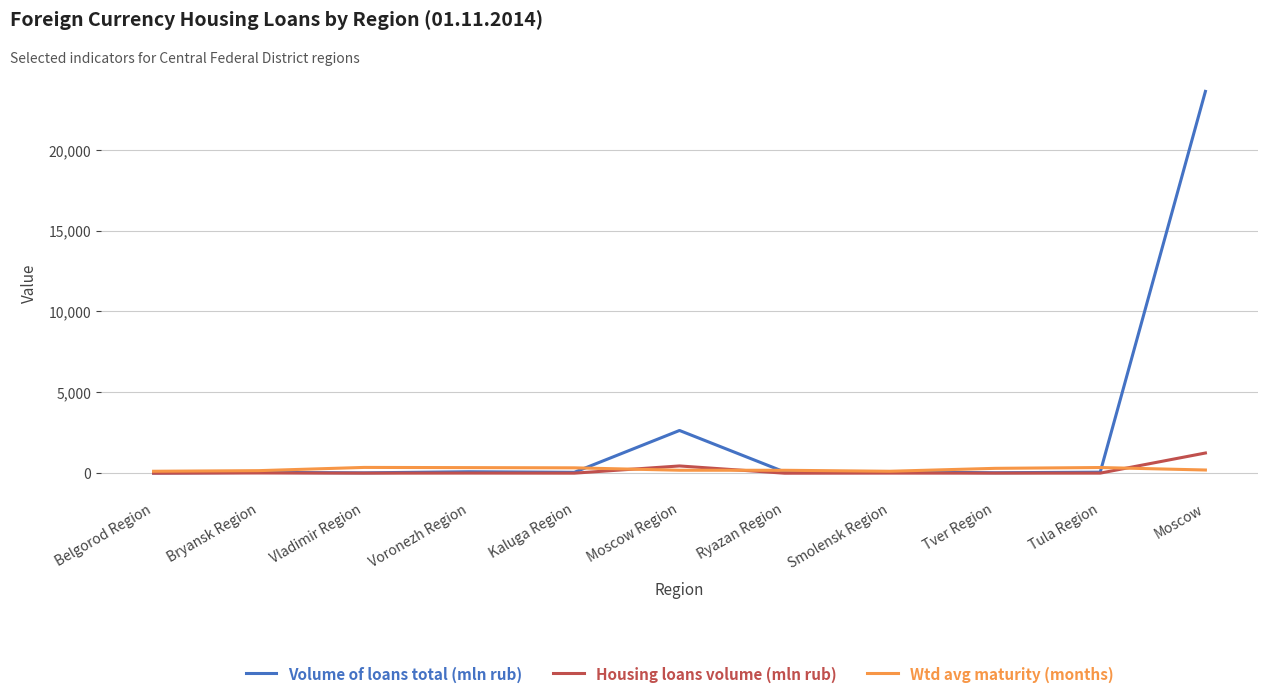

Which series has the largest range (max minus min)?

Volume of loans total (mln rub)